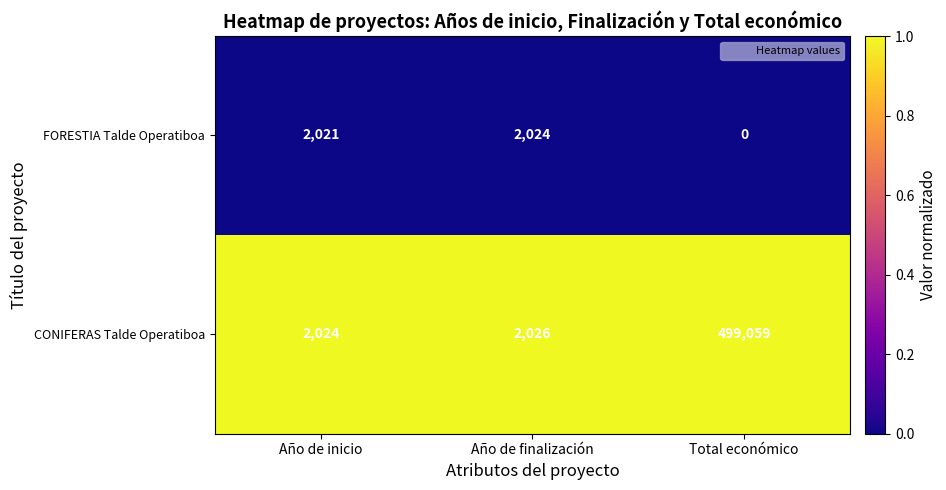

Which series has the largest total across all categories?

CONIFERAS Talde Operatiboa